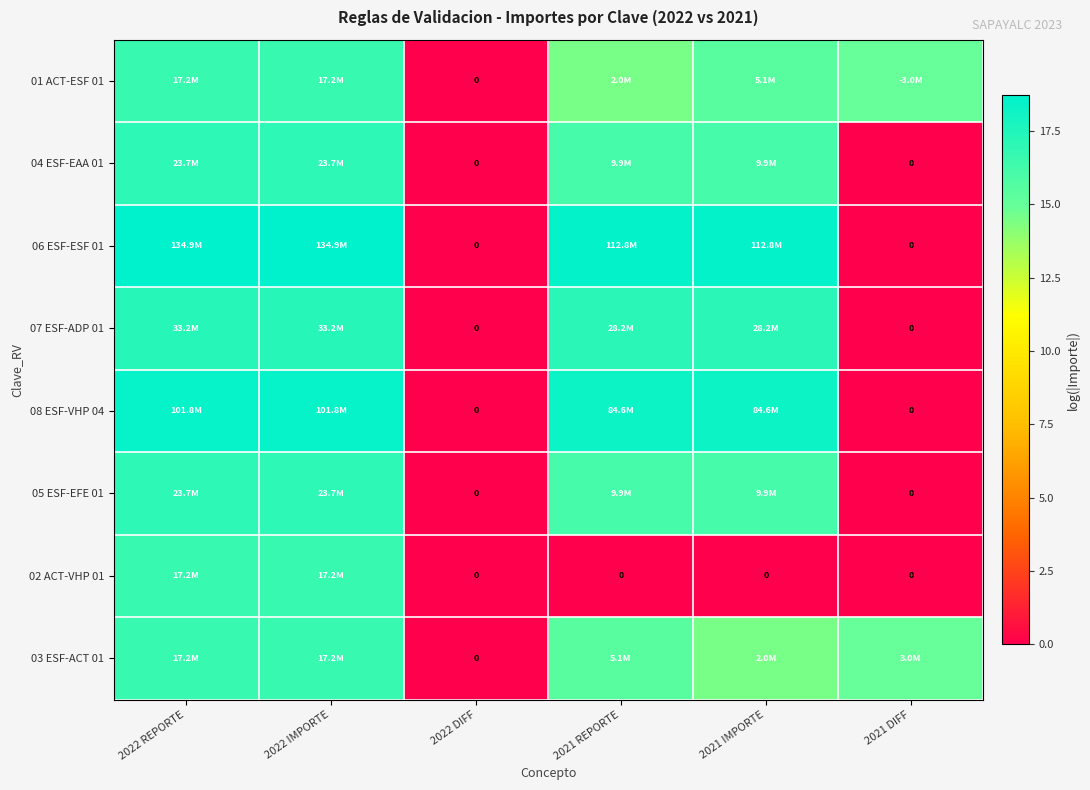

At which label does 01 ACT-ESF 01 reach its peak?

2022 REPORTE